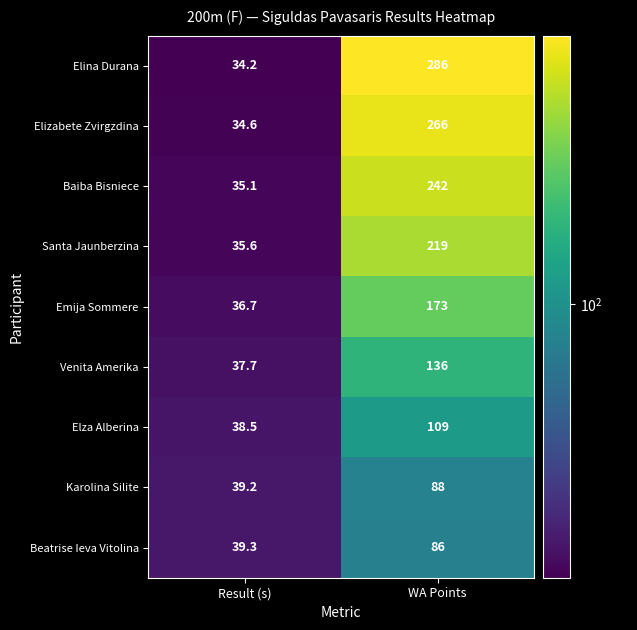

What is the smallest value displayed?

34.2